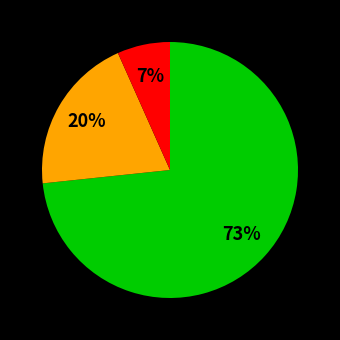

To the nearest percent, what is the average slice percentage?

33%